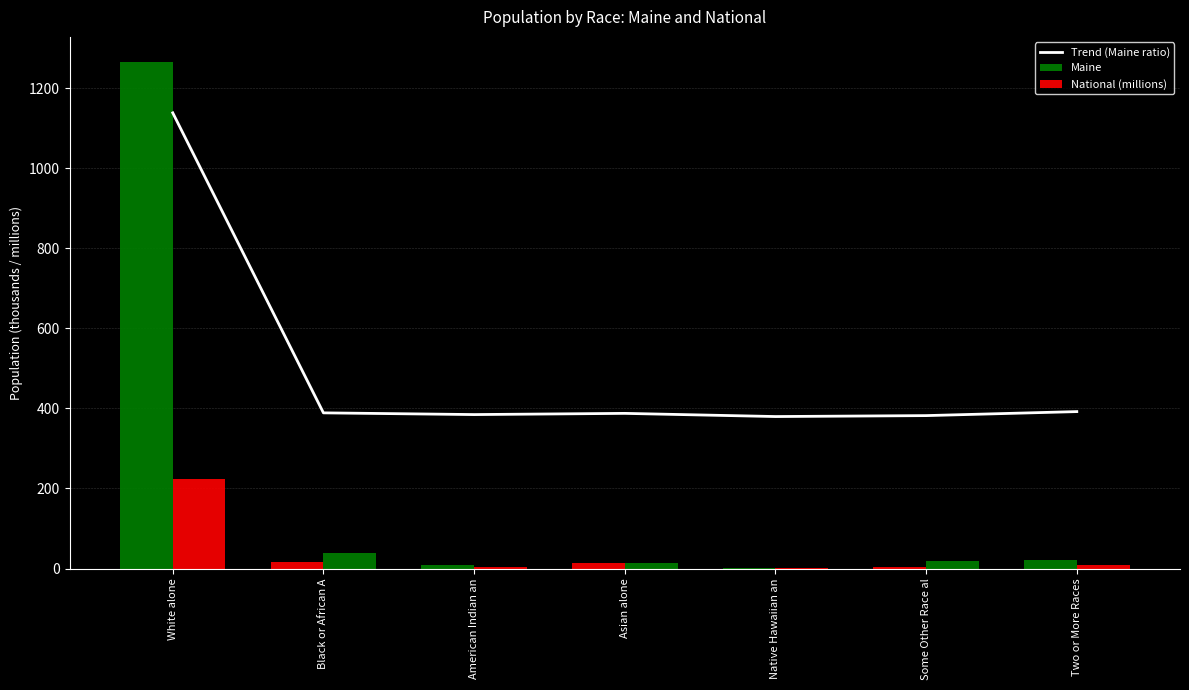

What is the average value of the Maine series?

189.8